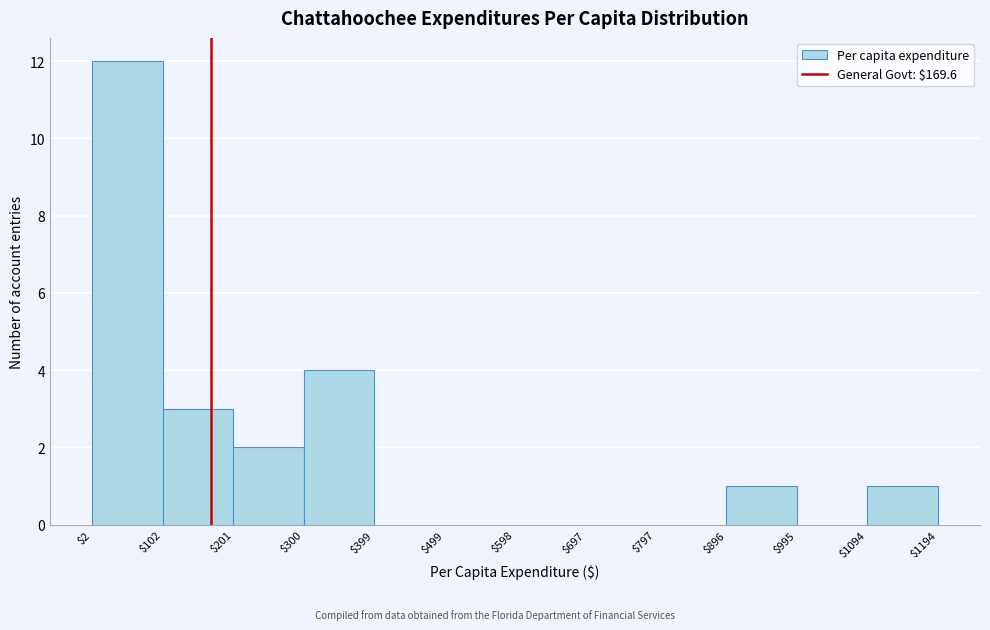

Reading left to right, list every bar in this chart as the range it spans on the x-axis followed by its height. The values are not printed on the chart, so give them approximately, as read against the axis.

$2 to $102: 12
$102 to $201: 3
$201 to $300: 2
$300 to $399: 4
$399 to $499: 0
$499 to $598: 0
$598 to $697: 0
$697 to $797: 0
$797 to $896: 0
$896 to $995: 1
$995 to $1094: 0
$1094 to $1194: 1